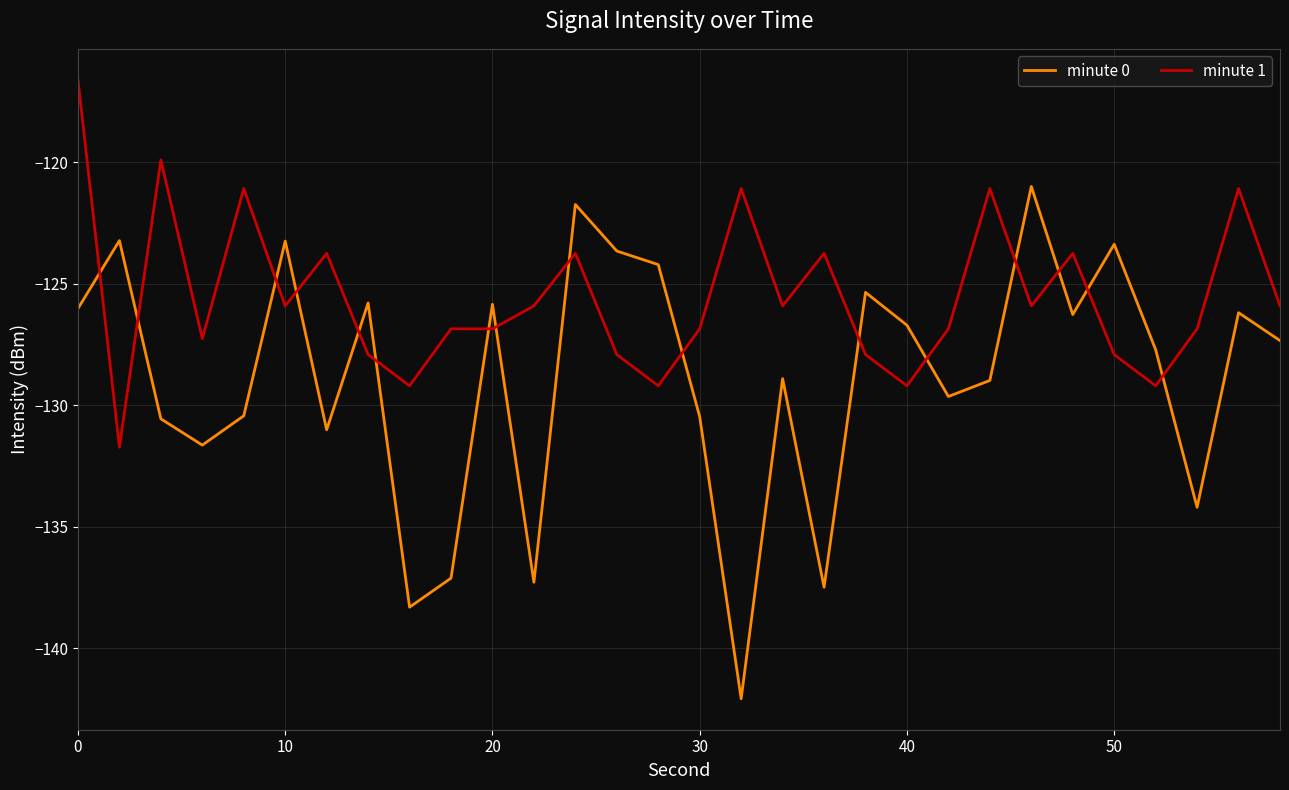

What is the minimum value shown in the chart?

-142.1